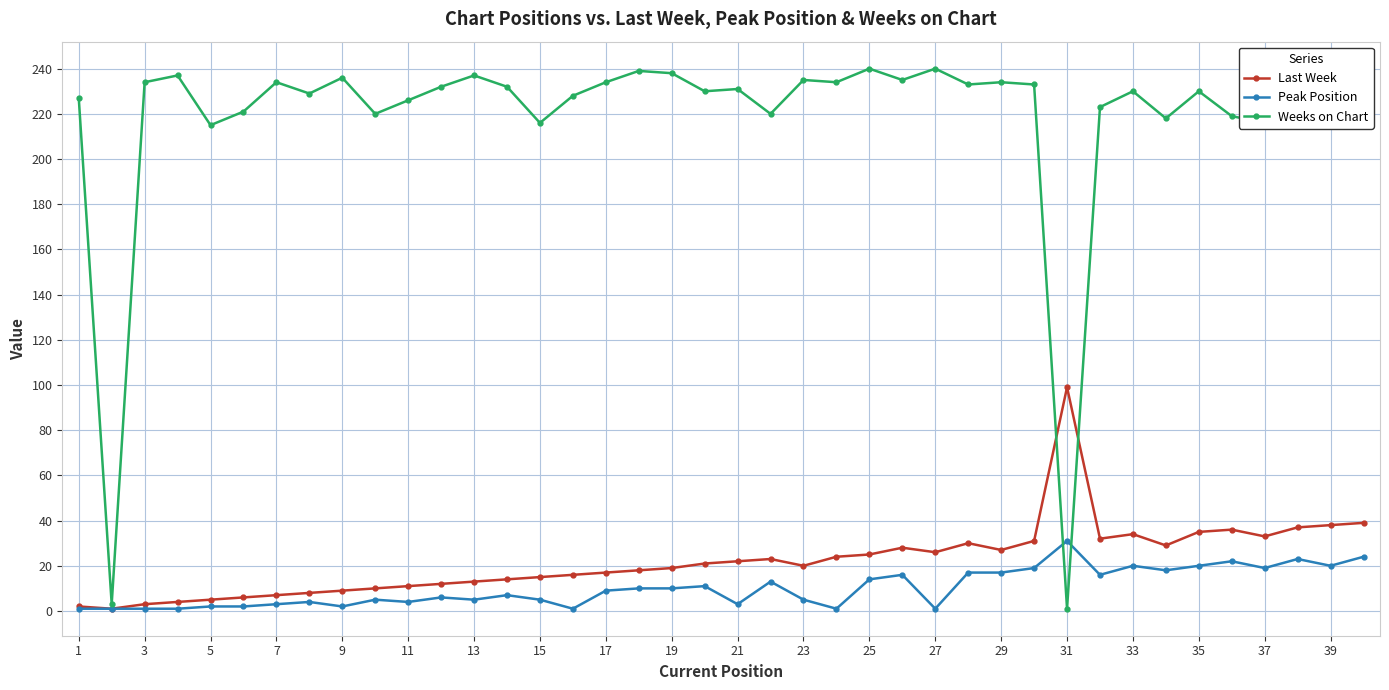

Which series has the widest spread of values?

Weeks on Chart